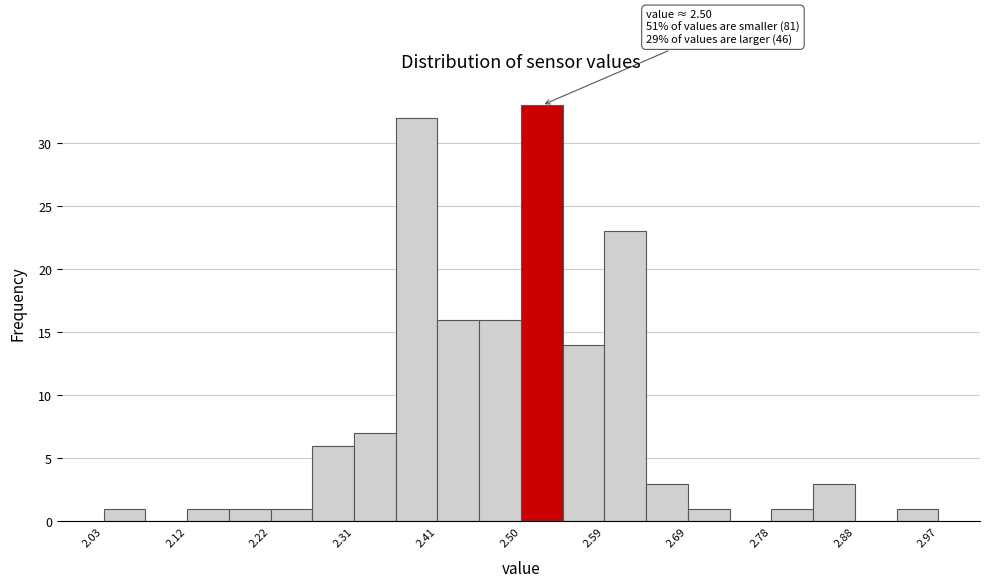

Which range on the x-axis has the tallest bar?

2.500 to 2.547